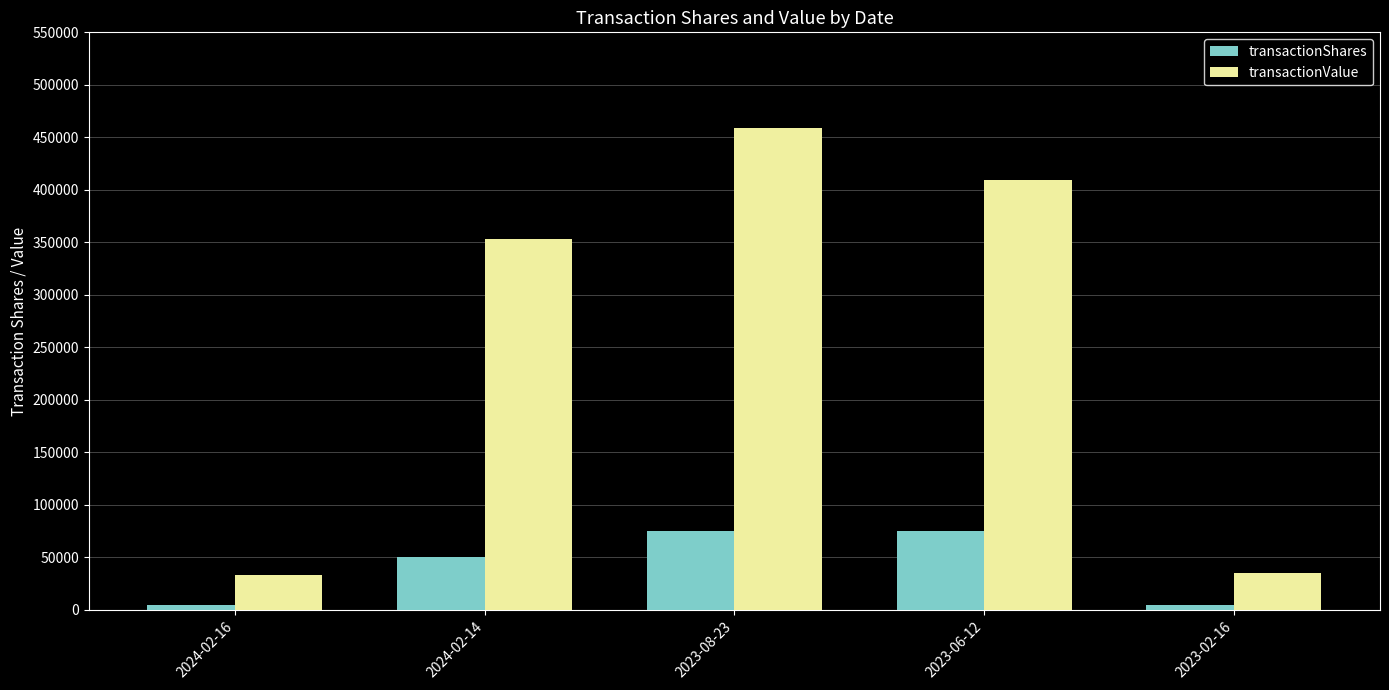

What is the approximate value of transactionValue at 2024-02-14, to the nearest 10?

352880